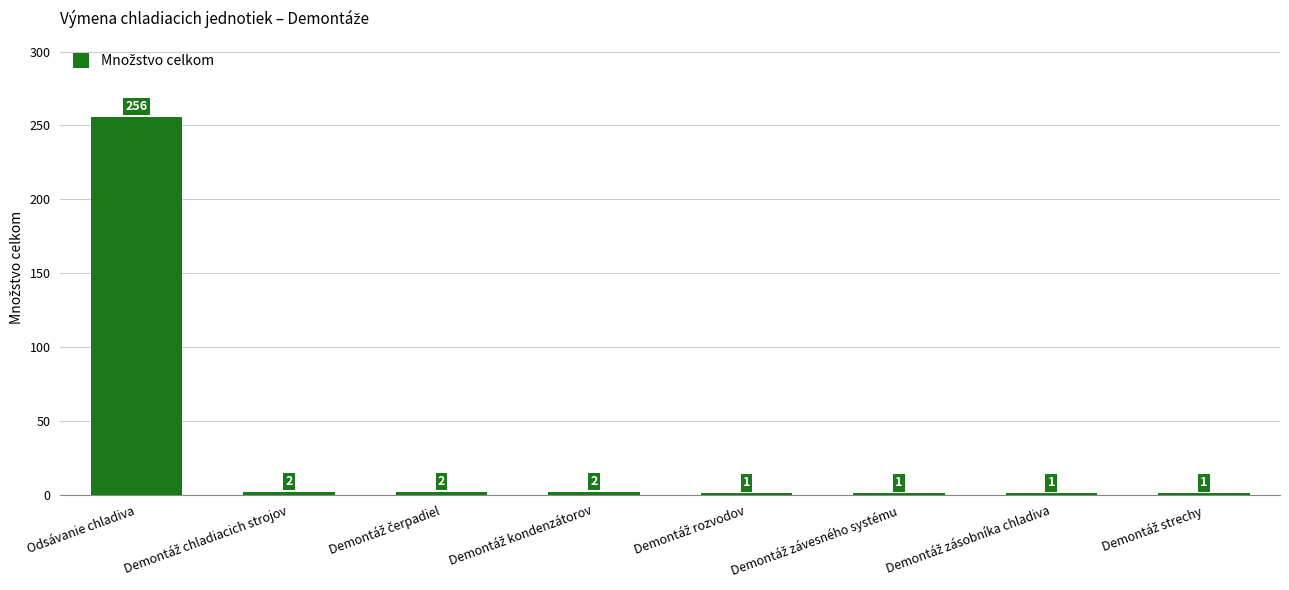

Reading right to left, what are all the values shown in this chart?

1	1	1	1	2	2	2	256